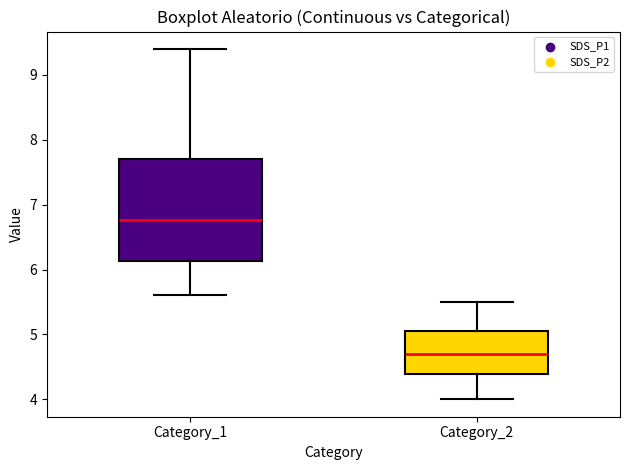

Which box is the tallest, from its lower edge to its upper edge?

Category_1